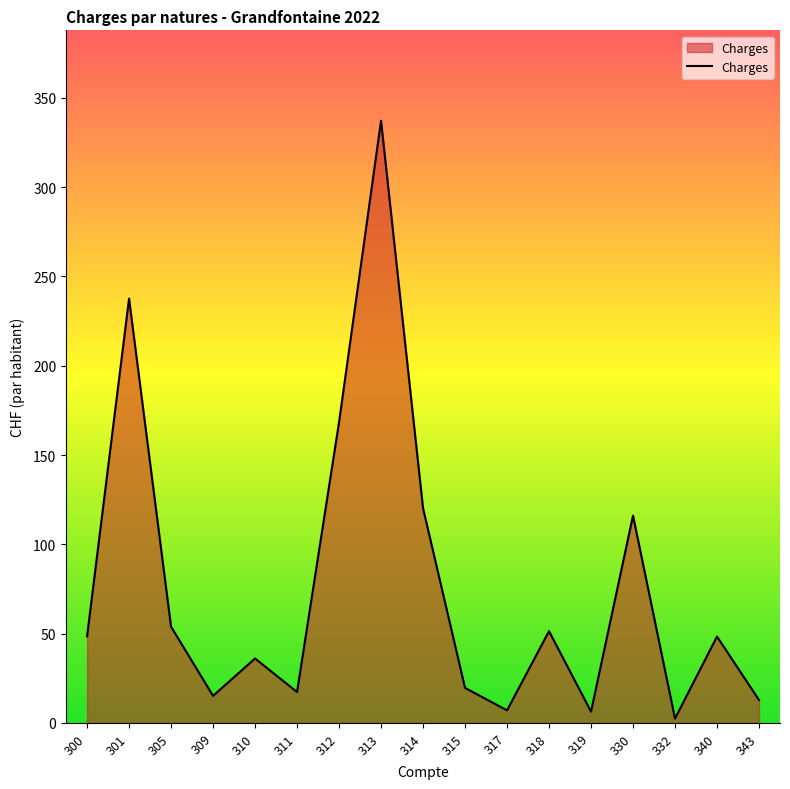

At which label is the value closest to 169?

312